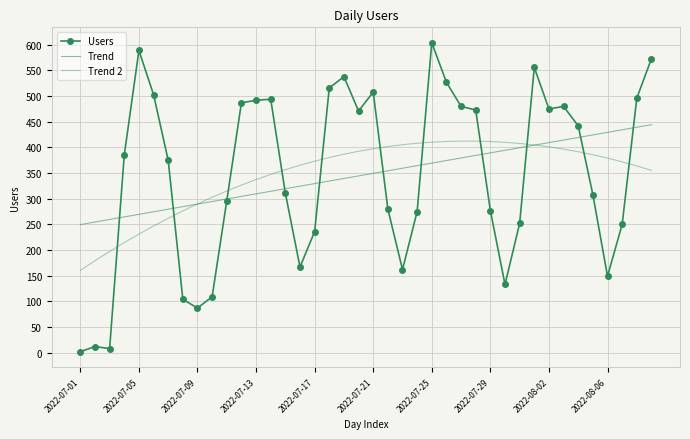

What is the label of the 23rd point from the left?

22